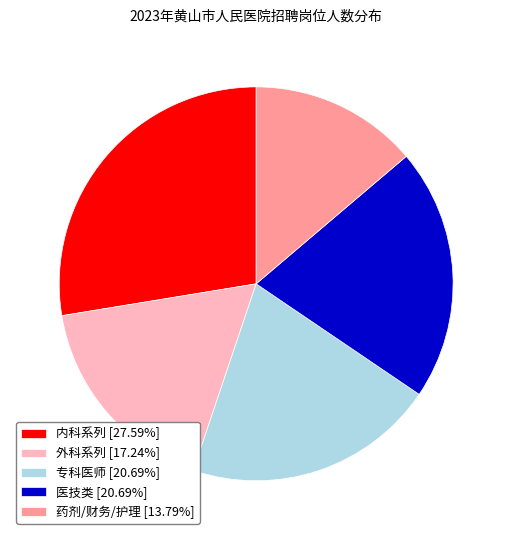

What is the ratio of the value at 药剂/财务/护理 [13.79%] to the value at 内科系列 [27.59%]?

0.5